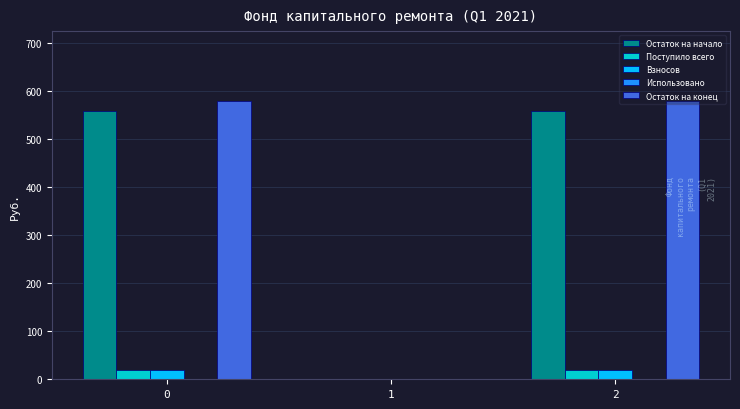

What is the sum of all Остаток на начало values?

1118.5